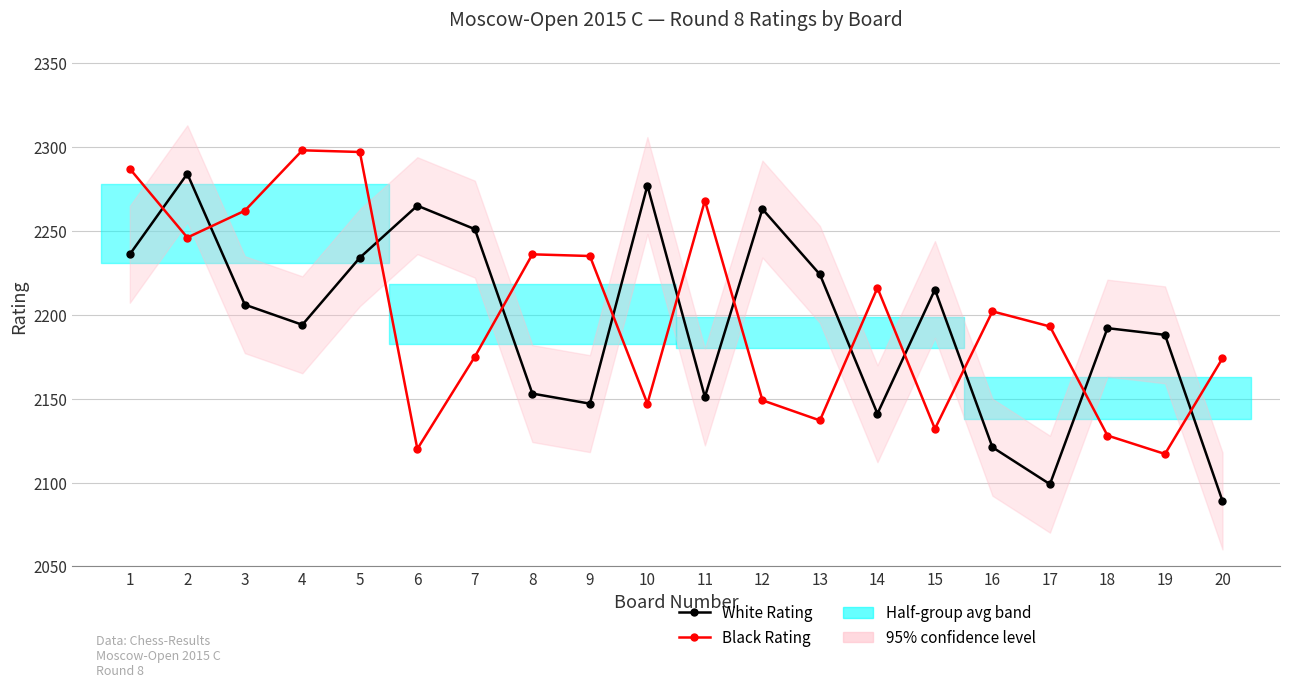

What is the sum of all Black Rating values?

44019.0